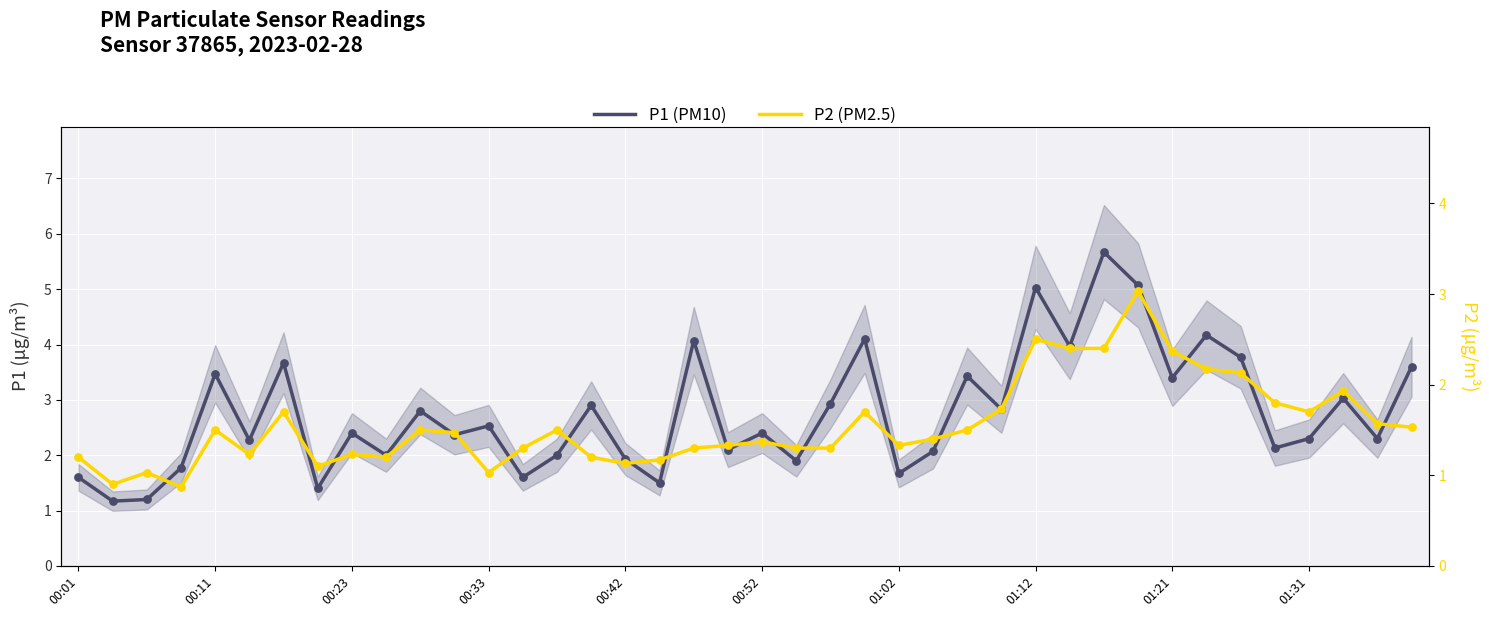

What are all the series names shown in the legend?

P1, P2